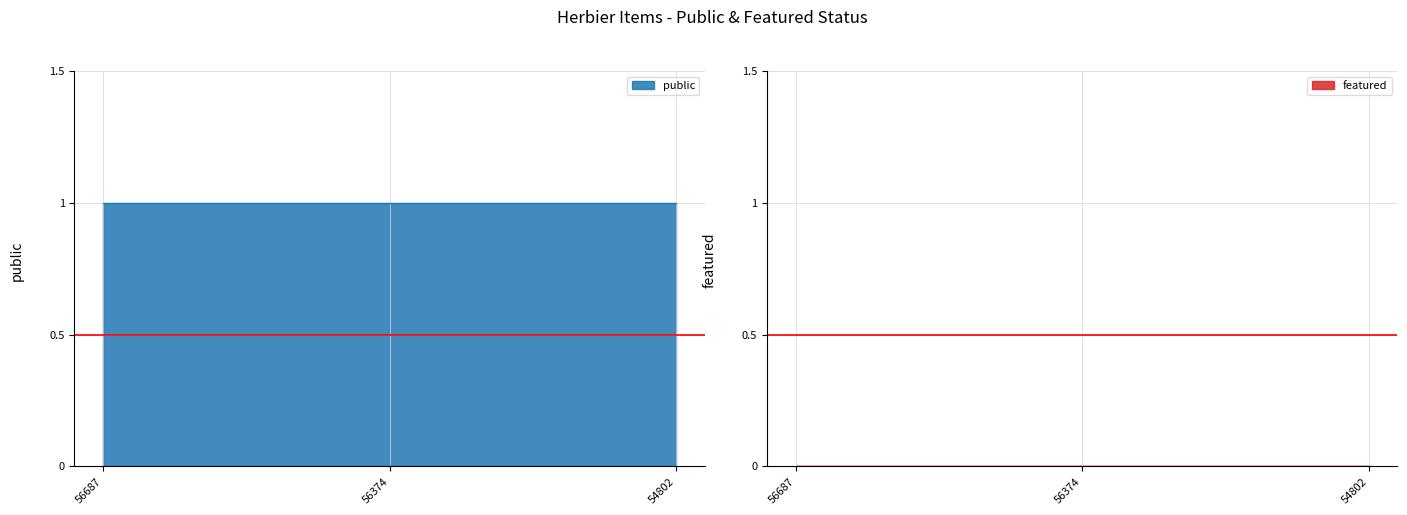

Which series has the largest total across all categories?

public